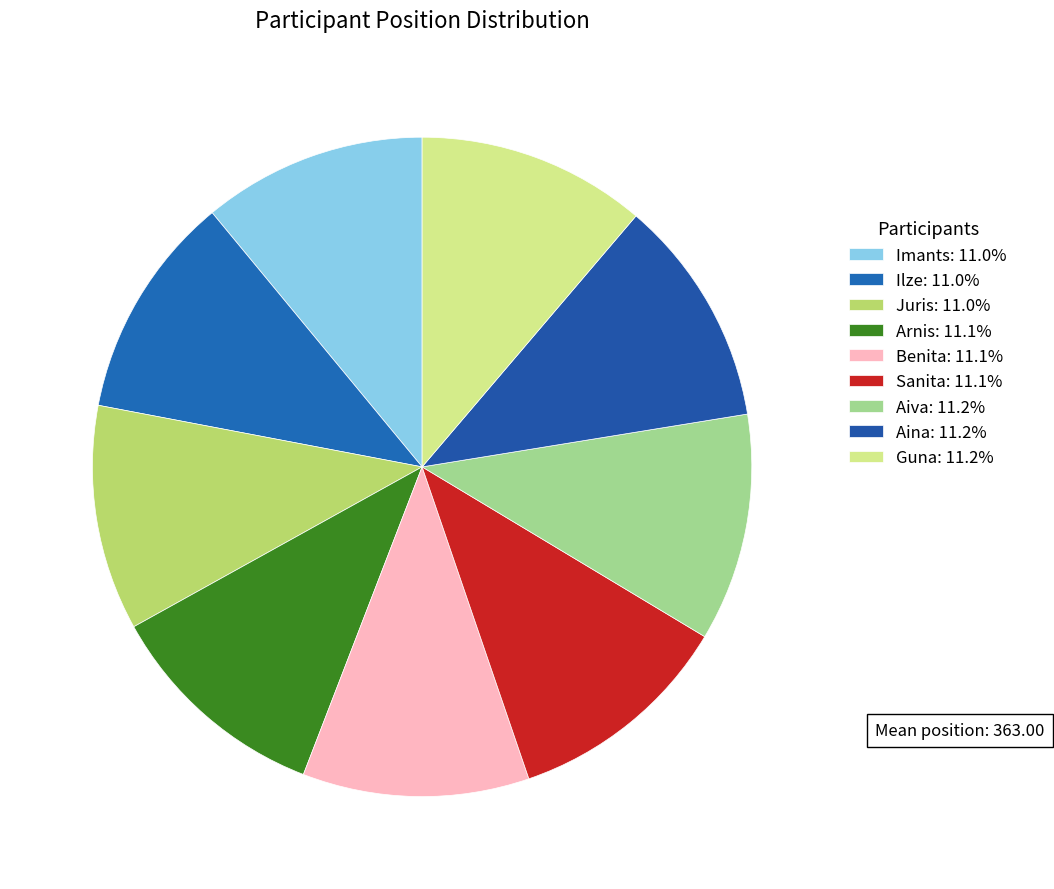

Does Ilze account for over 50% of the chart?

No